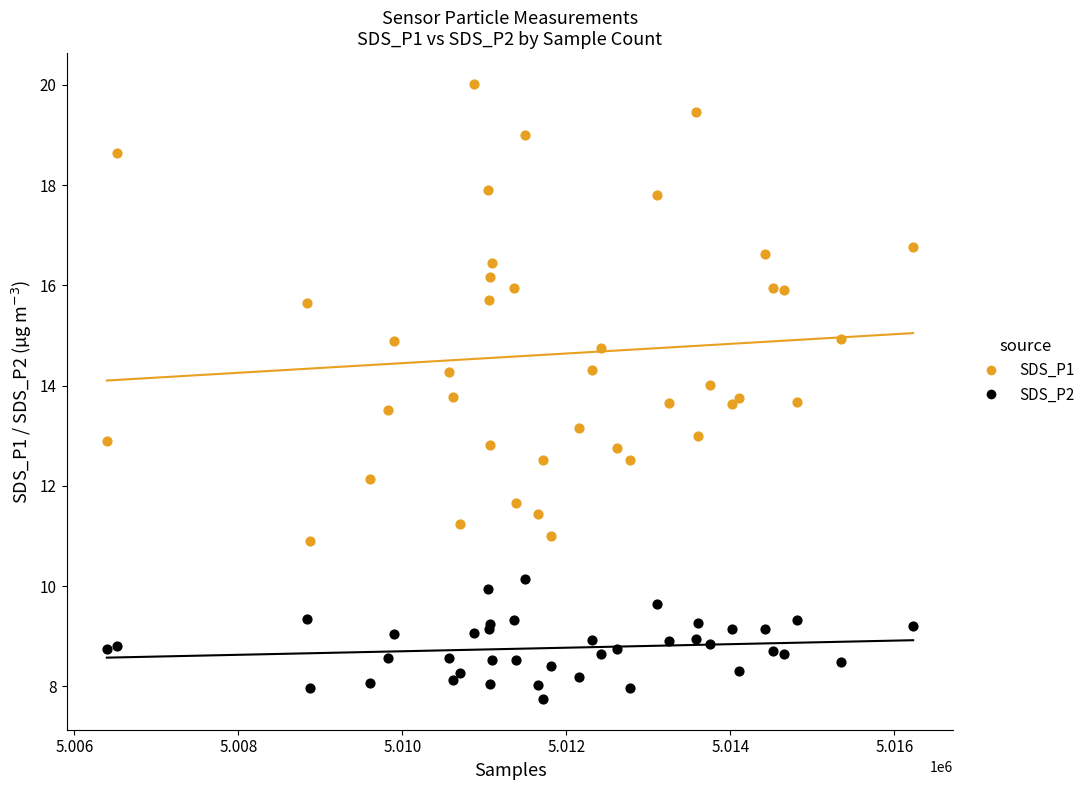

Which series contains the highest Y value?

SDS_P1